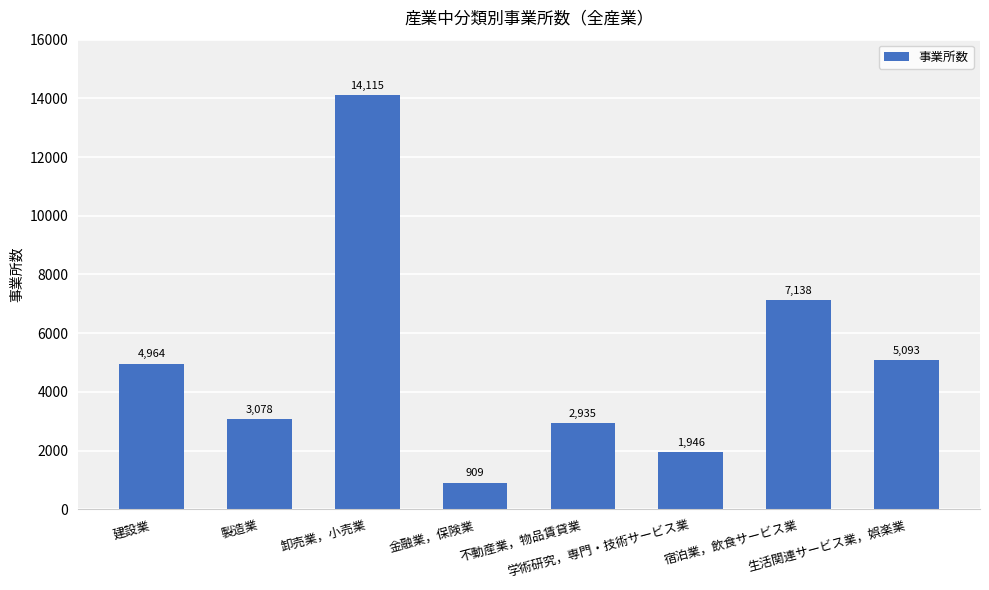

Which label corresponds to the smallest value in the chart?

金融業，保険業